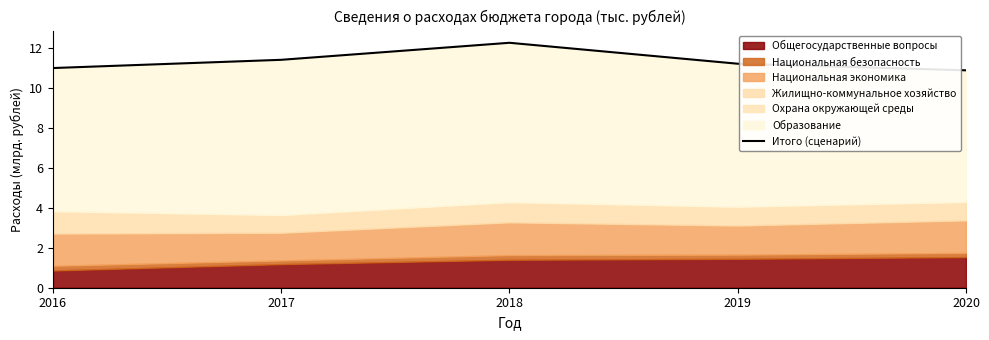

Where is the first local maximum?

2018